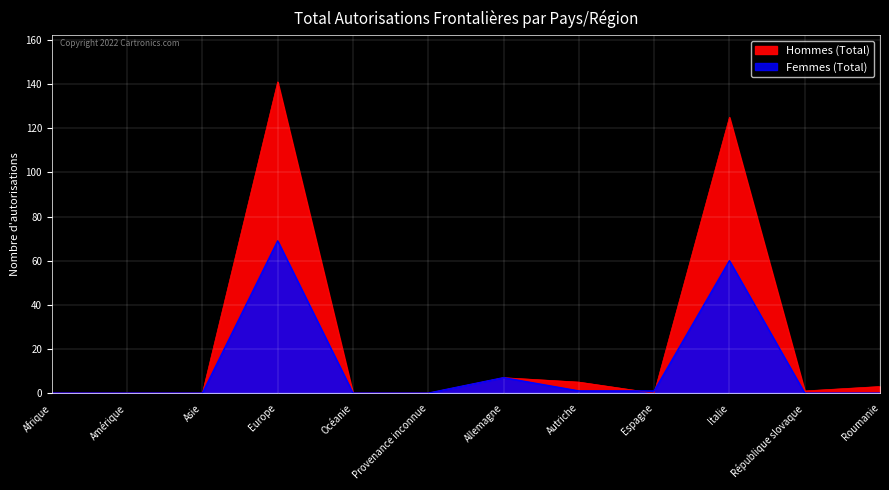

At which category is the sum across all series the highest?

Europe